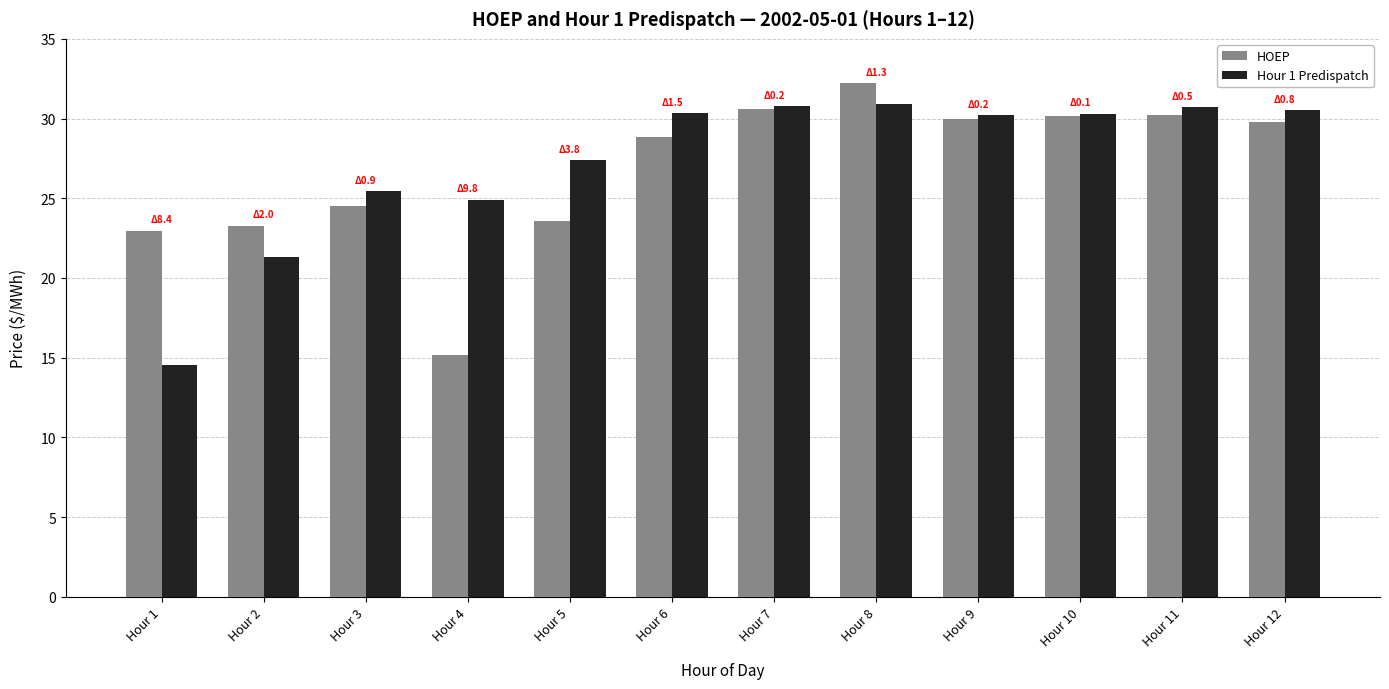

The Hour 1 Predispatch series shows 30.3 at Hour 6. True or false?

True